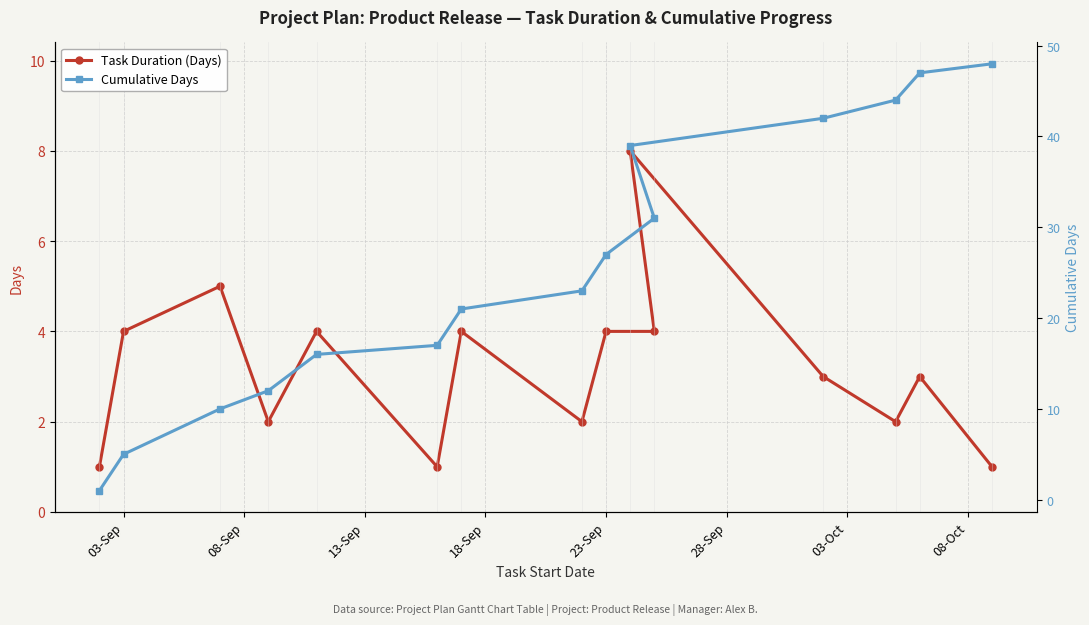

True or false: Cumulative Days and Task Duration (Days) cross at least once.

False